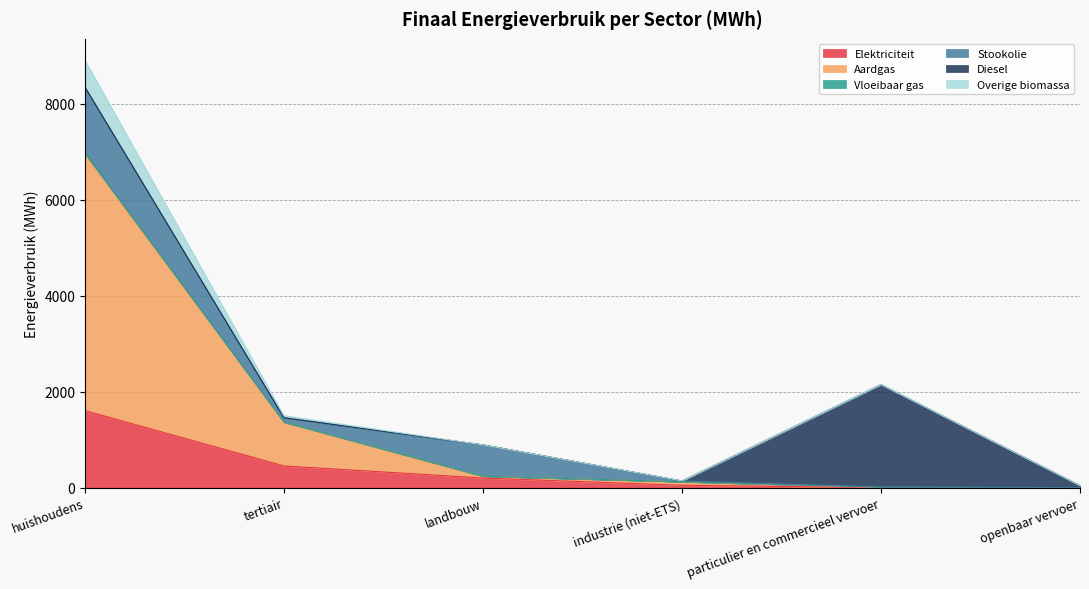

What is the label of the 6th point from the right?

huishoudens